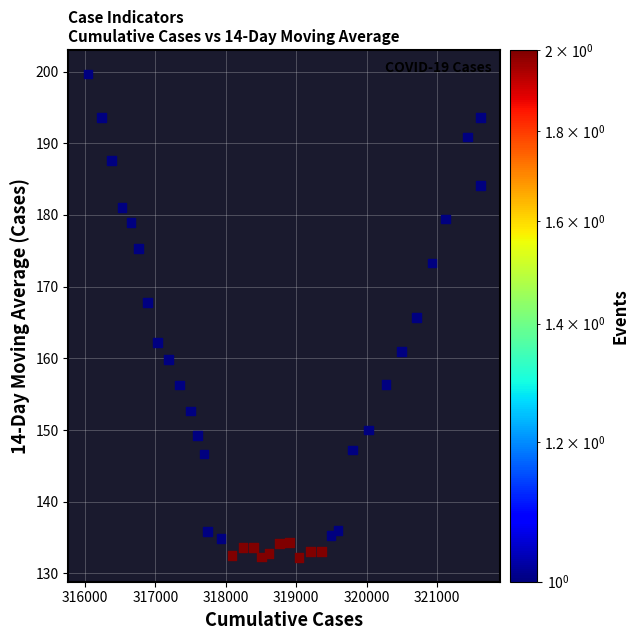

What is the range of Y values (max minus min)?

67.4